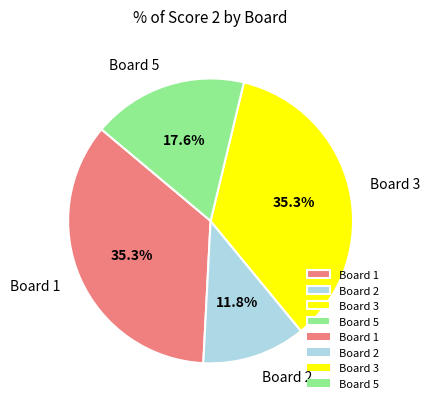

Does Board 5 represent more than half of the total?

No